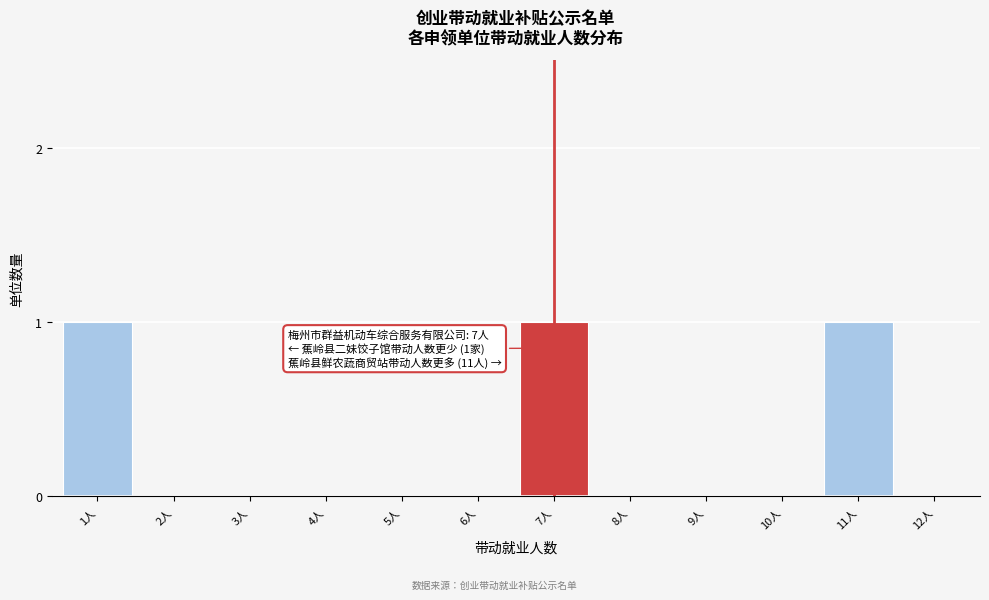

Reading right to left, extract all data points from this chart.

12人=0	11人=1	10人=0	9人=0	8人=0	7人=1	6人=0	5人=0	4人=0	3人=0	2人=0	1人=1